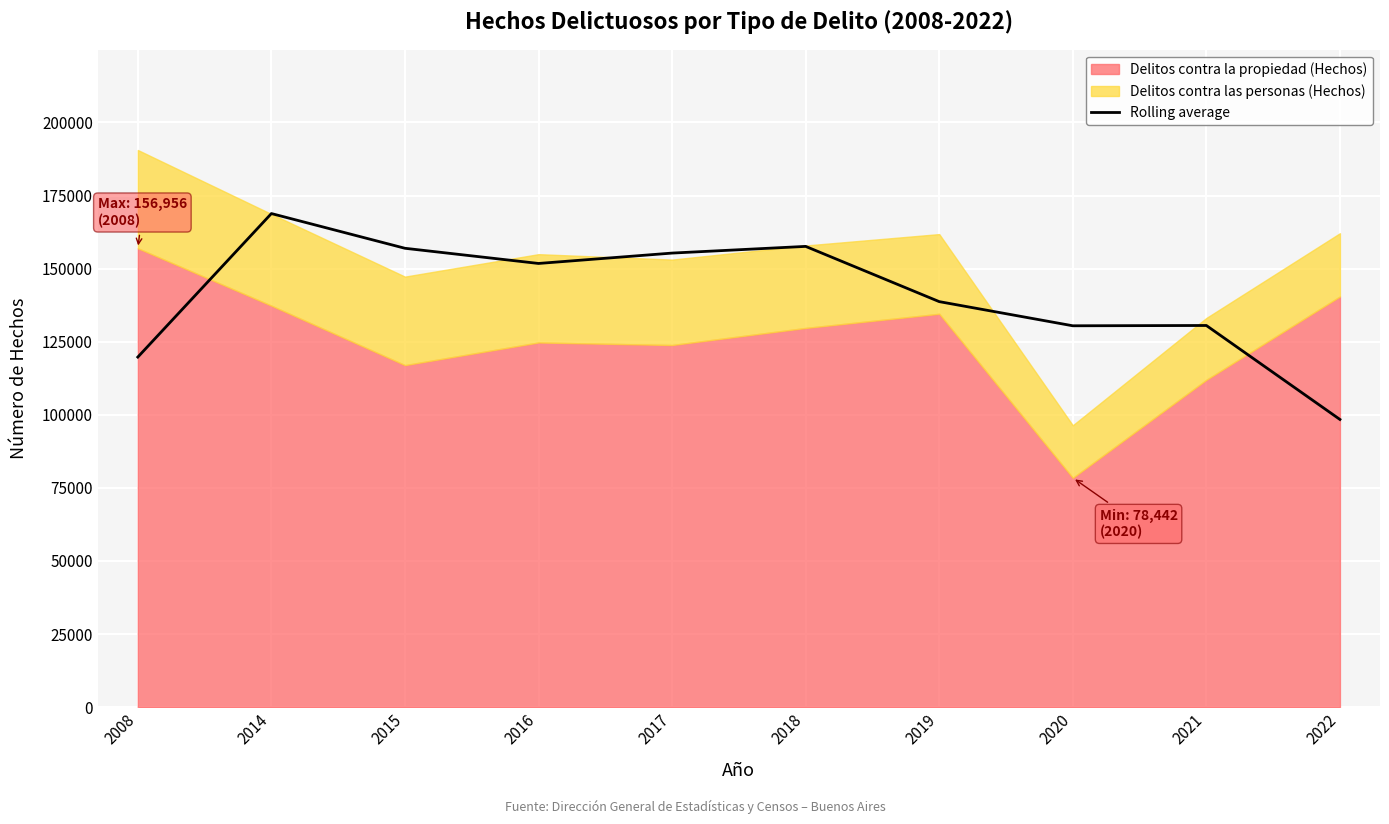

How many points are lower than both their immediate neighbors (excluding endpoints)?

2